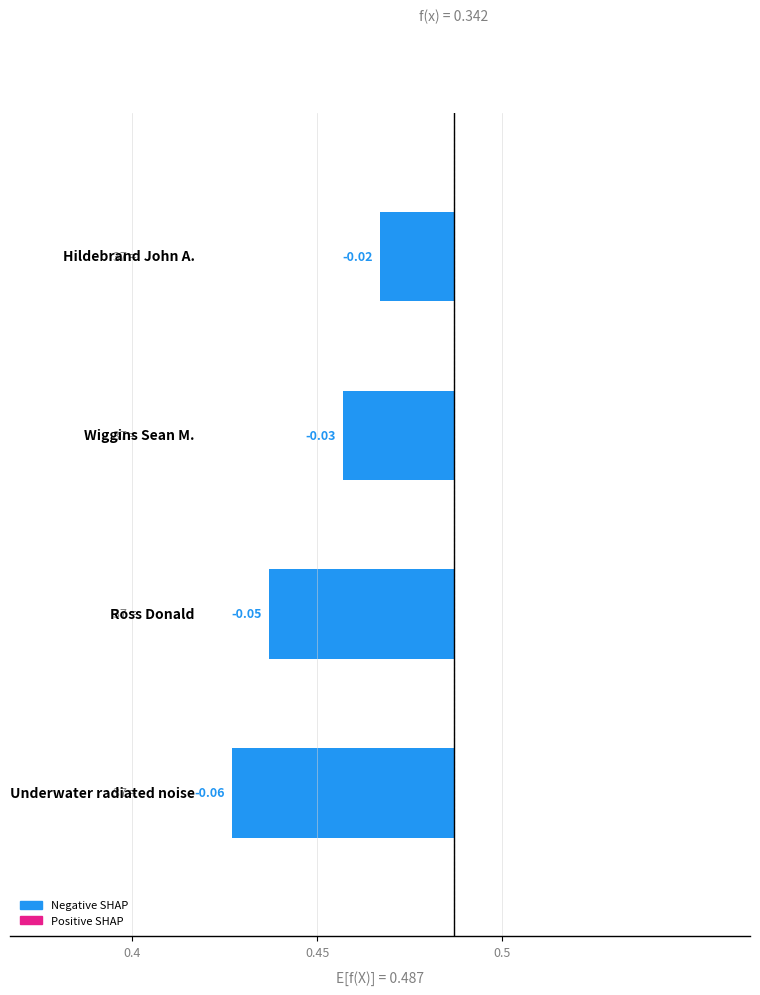

Count the number of data series in this chart.

1